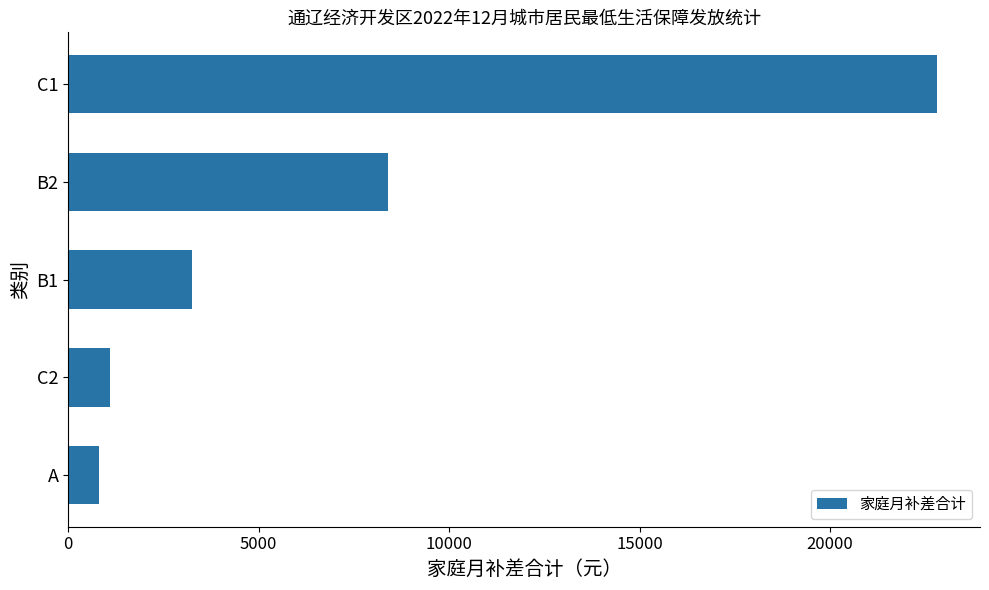

What is the change in value from B2 to A?

-7600